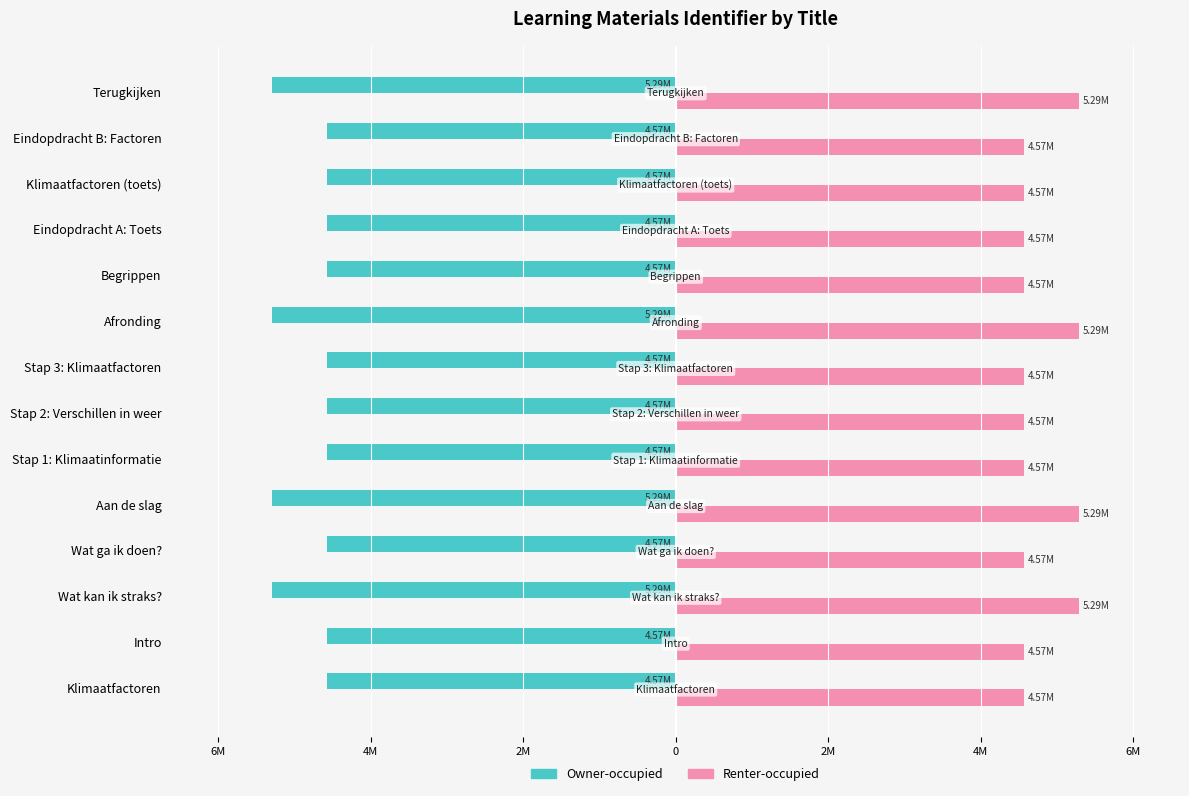

What is the highest value of the Owner-occupied series?

-4574496